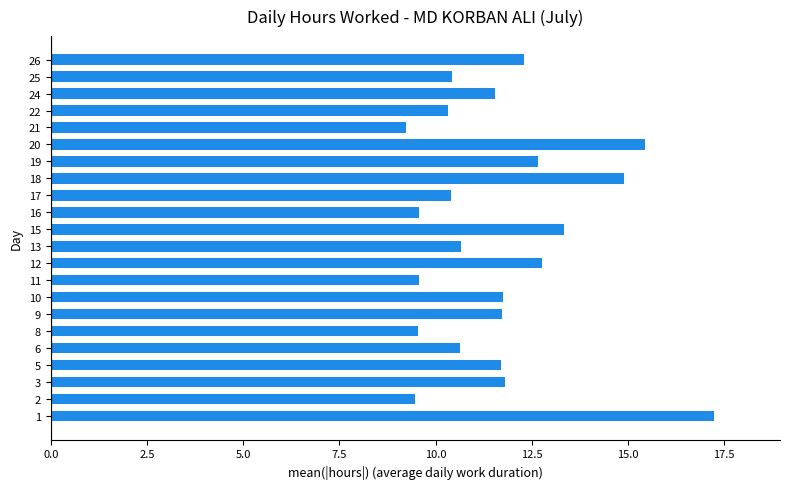

The value at 9 is 11.7. True or false?

True